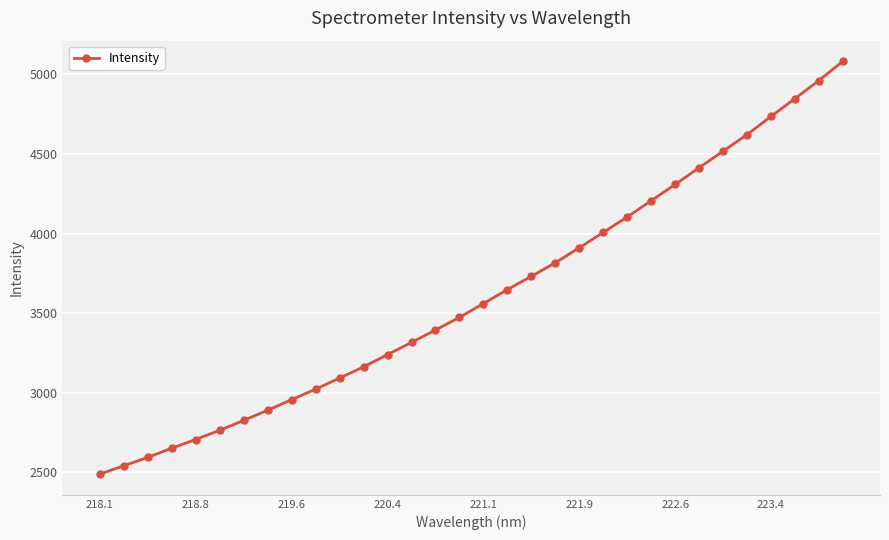

What is the value of the 31st point from the left?

4961.0